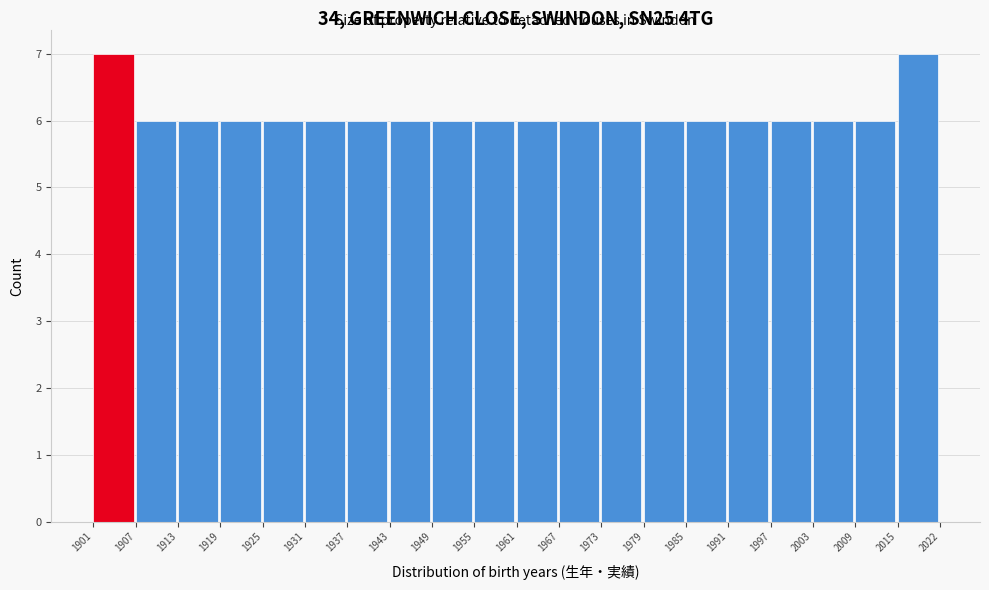

Reading left to right, transcribe this chart: for each bar, give the range it covers on the x-axis and its height. The values are not printed on the chart, so give them approximately, as read against the axis.

1901 to 1907: 7
1907 to 1913: 6
1913 to 1919: 6
1919 to 1925: 6
1925 to 1931: 6
1931 to 1937: 6
1937 to 1943: 6
1943 to 1949: 6
1949 to 1955: 6
1955 to 1961: 6
1961 to 1967: 6
1967 to 1973: 6
1973 to 1979: 6
1979 to 1985: 6
1985 to 1991: 6
1991 to 1997: 6
1997 to 2003: 6
2003 to 2009: 6
2009 to 2015: 6
2015 to 2022: 7